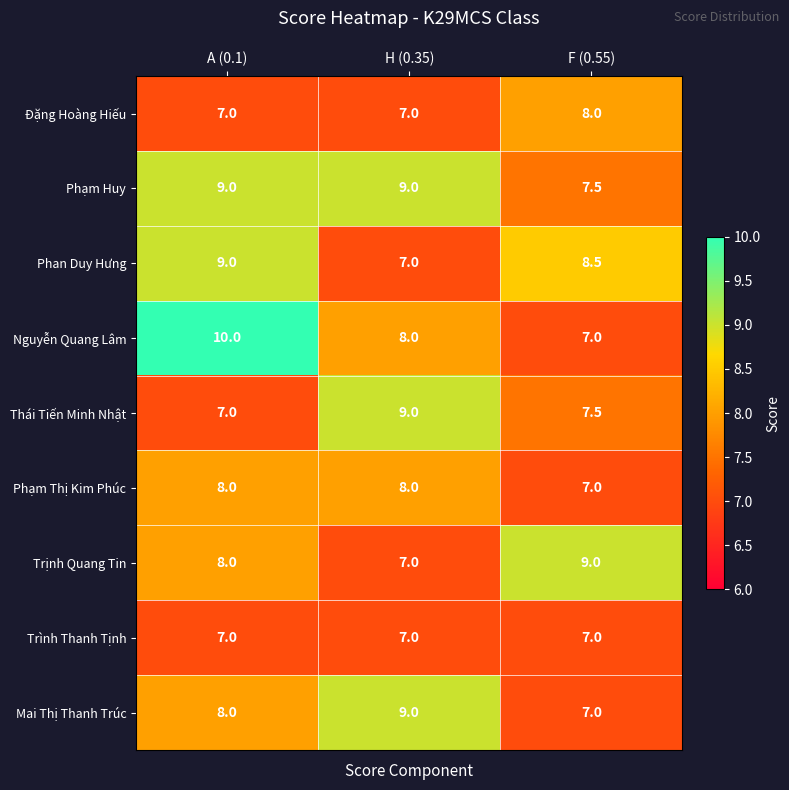

At how many categories does at least one series exceed 7?

3